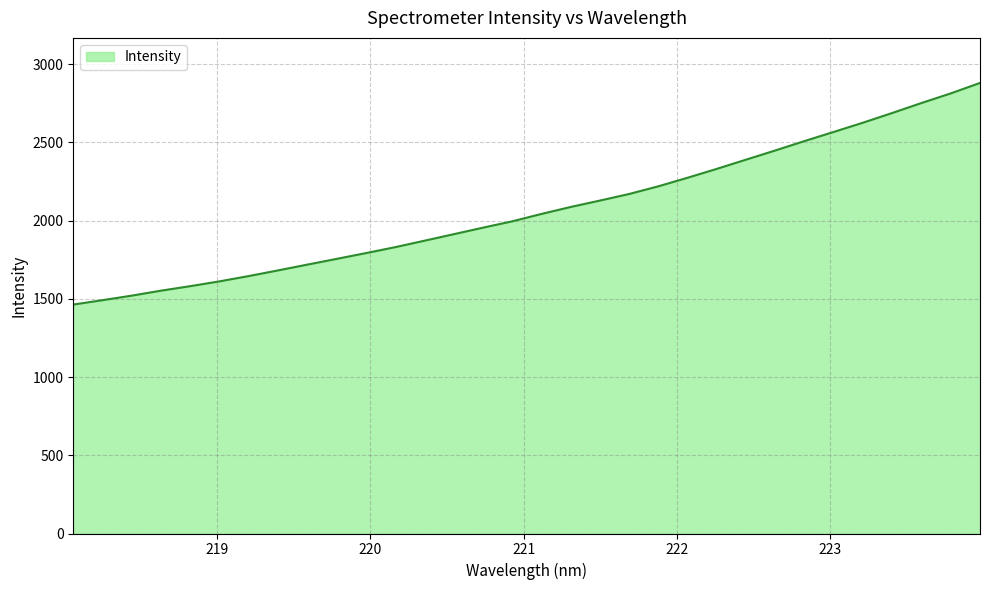

True or false: there are more than 1 points higher than both neighbors.

False